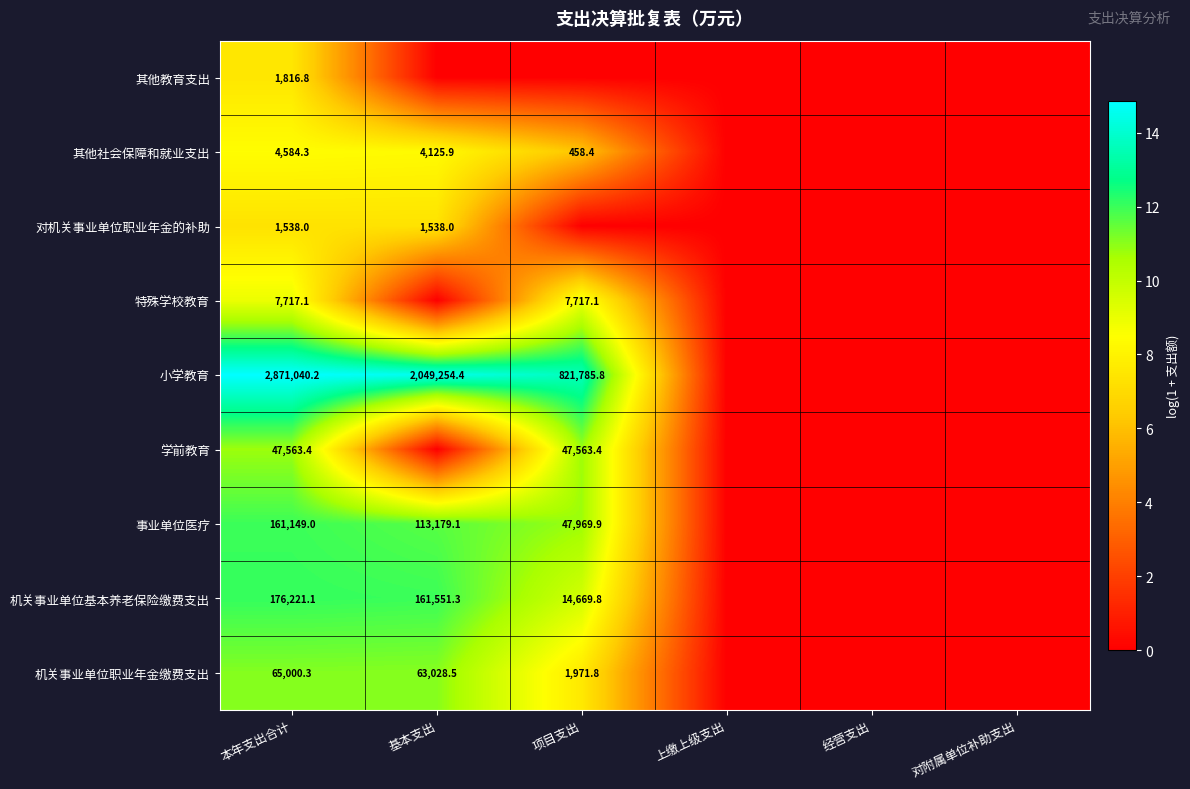

At how many categories does at least one series exceed 10?

3